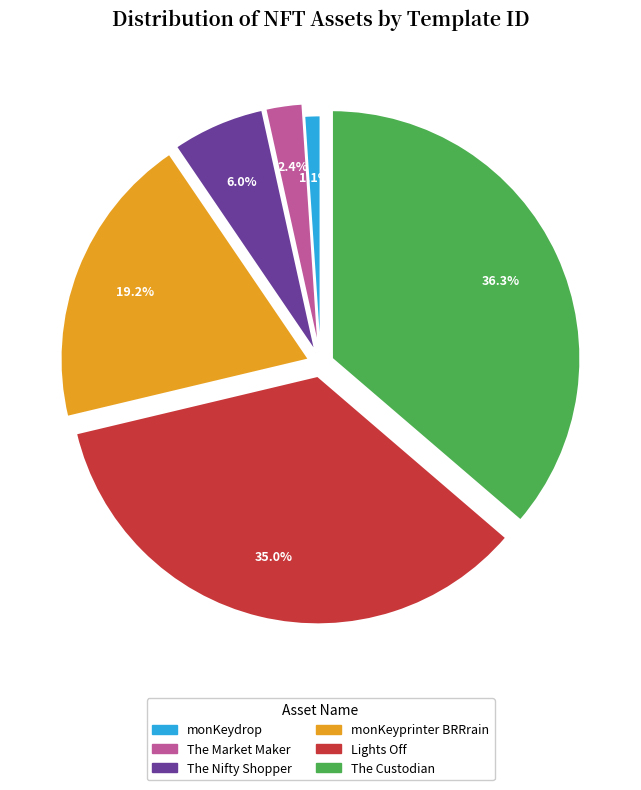

What is the total percentage of The Market Maker and monKeydrop?

3.5%